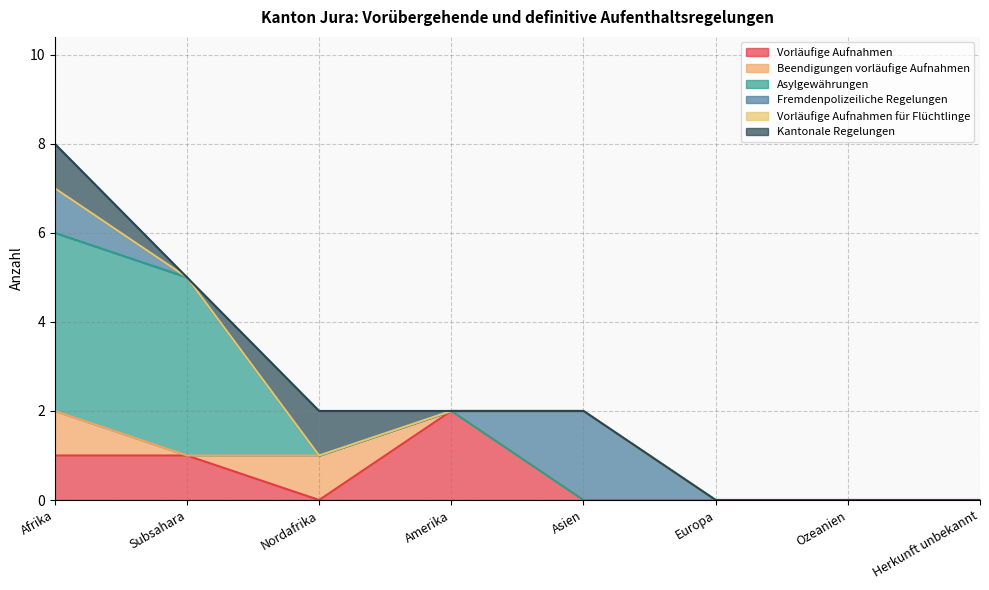

Rank the series at Afrika from lowest to highest value.

Vorläufige Aufnahmen für Flüchtlinge, Vorläufige Aufnahmen, Beendigungen vorläufige Aufnahmen, Fremdenpolizeiliche Regelungen, Kantonale Regelungen, Asylgewährungen